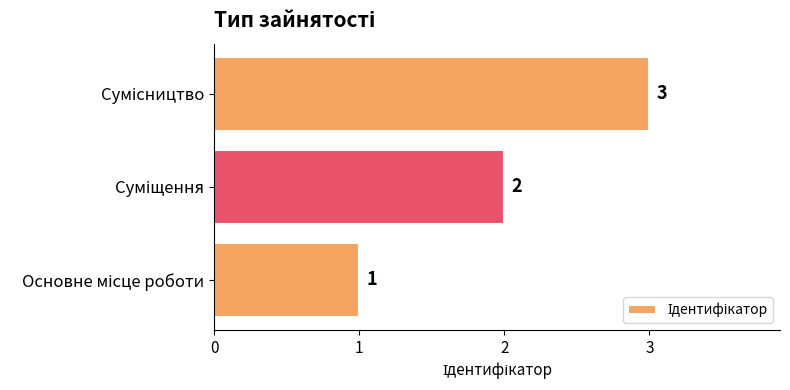

What is the sum of all values?

6